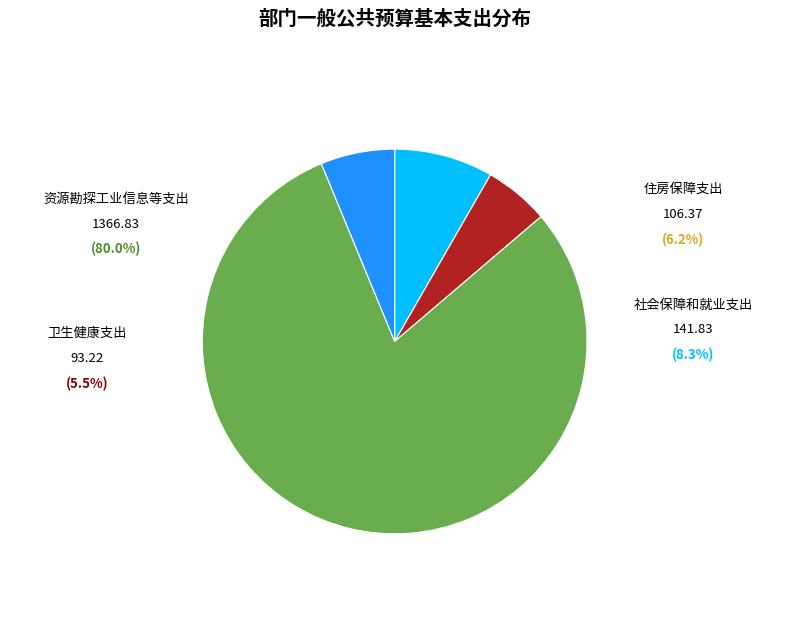

Does any single category account for the majority?

Yes